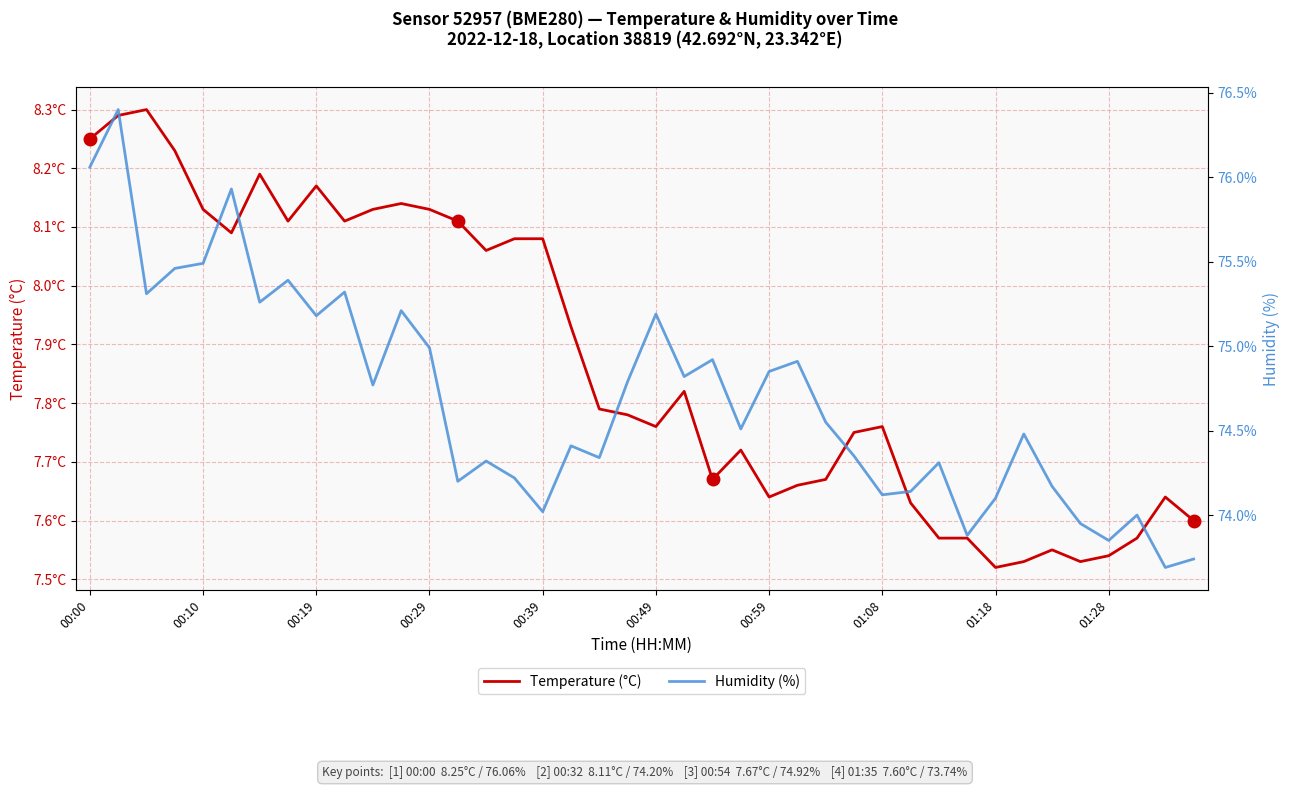

At which label does Humidity (%) first exceed 74?

00:00